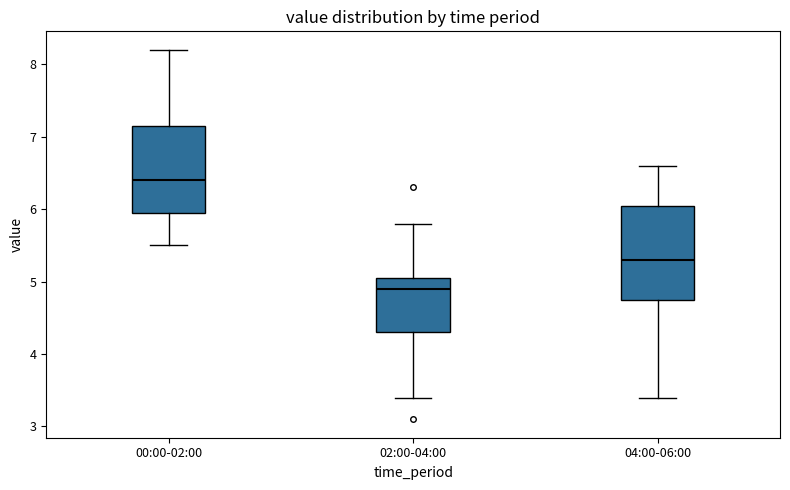

Which box's median line is the lowest?

02:00-04:00